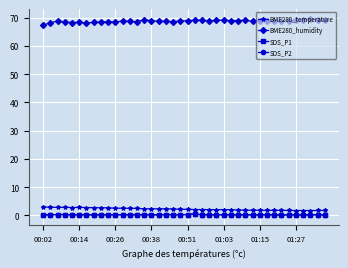

Does the chart have visible grid lines?

Yes